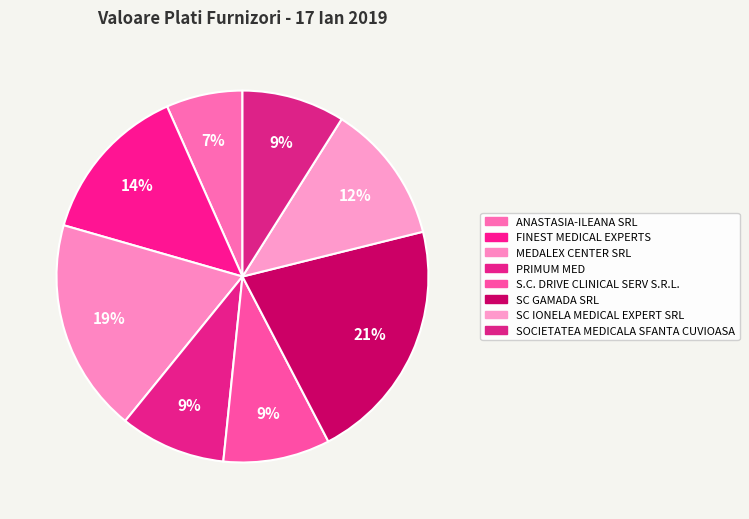

Which has a higher value, S.C. DRIVE CLINICAL SERV S.R.L. or SOCIETATEA MEDICALA SFANTA CUVIOASA?

S.C. DRIVE CLINICAL SERV S.R.L.